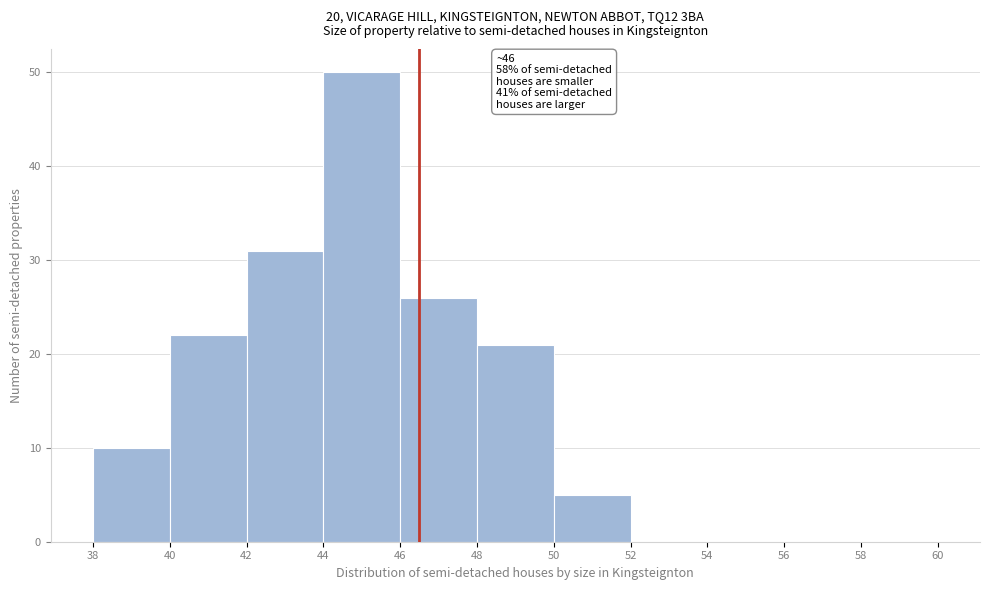

Over which range of the x-axis is the bar tallest?

44 to 46